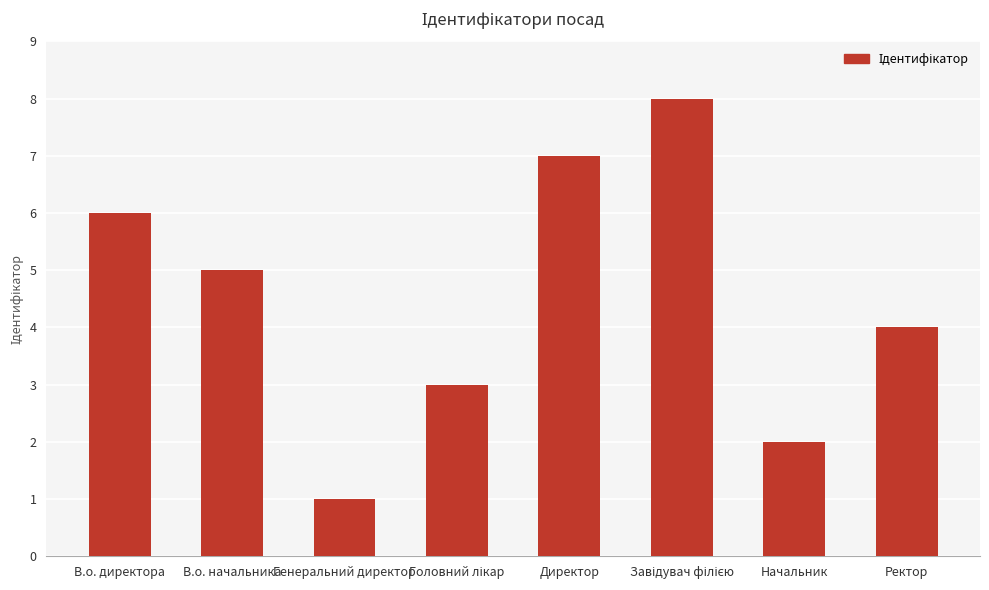

What is the sum of all values?

36